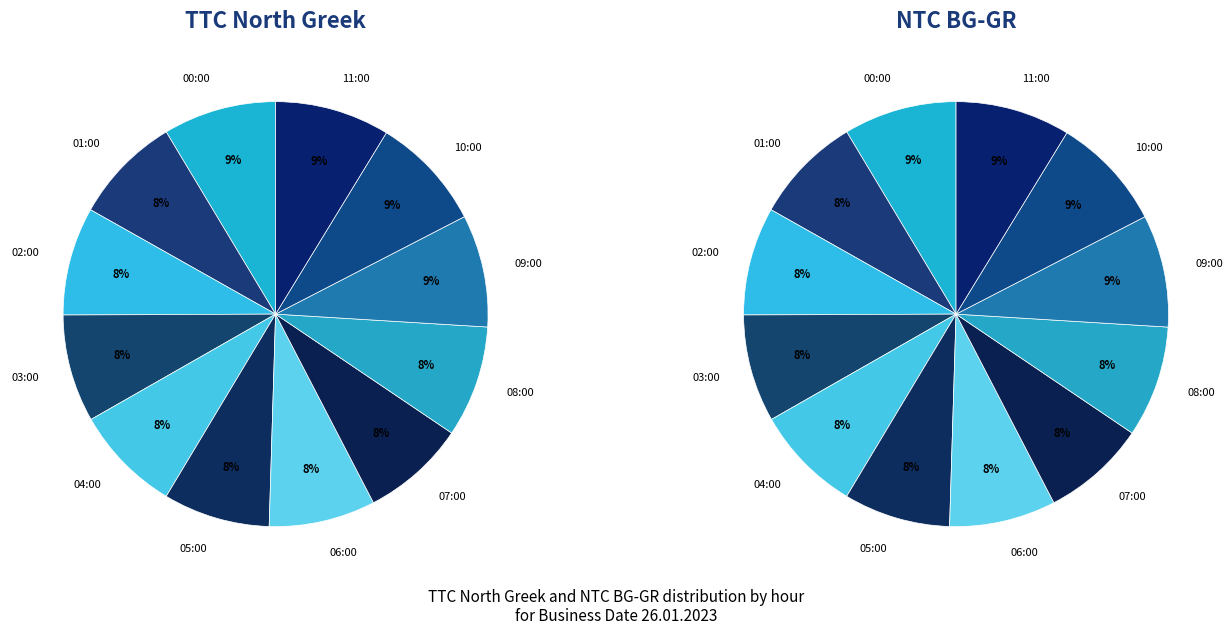

How many slices are in this pie chart?

12